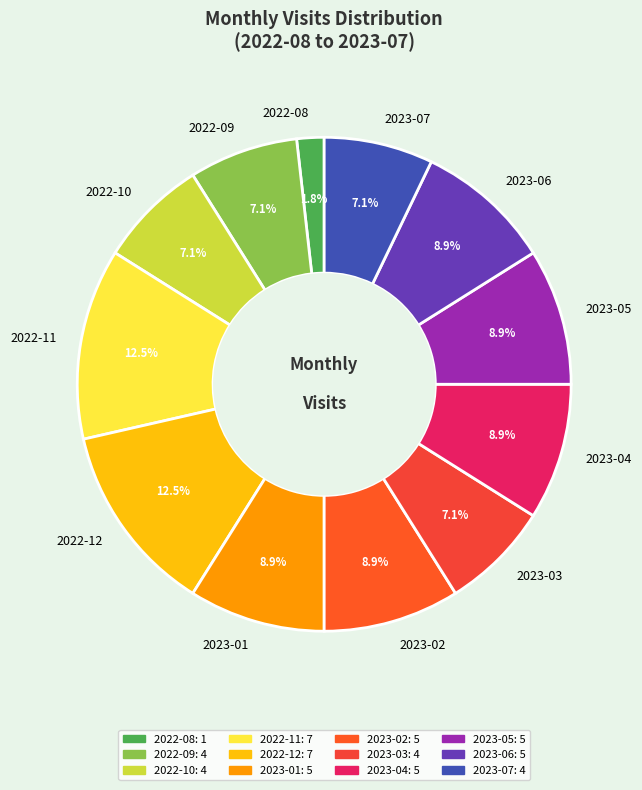

Which has a higher value, 2023-01 or 2022-08?

2023-01